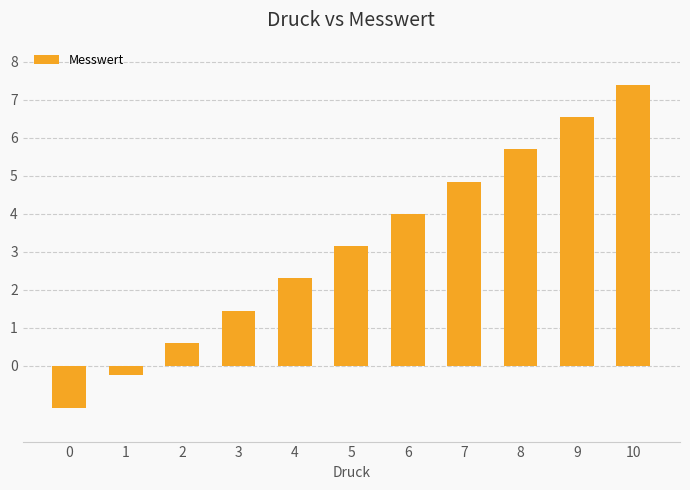

How many distinct data groups are displayed?

1